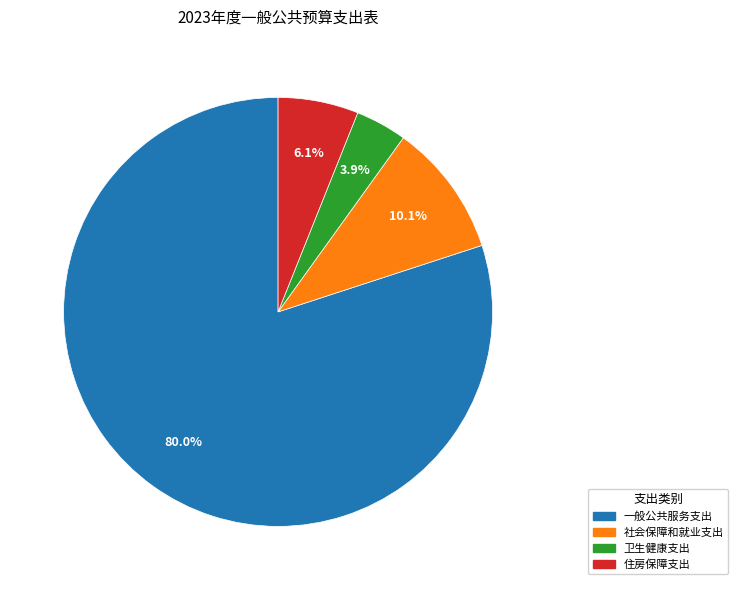

True or false: 住房保障支出 accounts for 6% of the total.

True